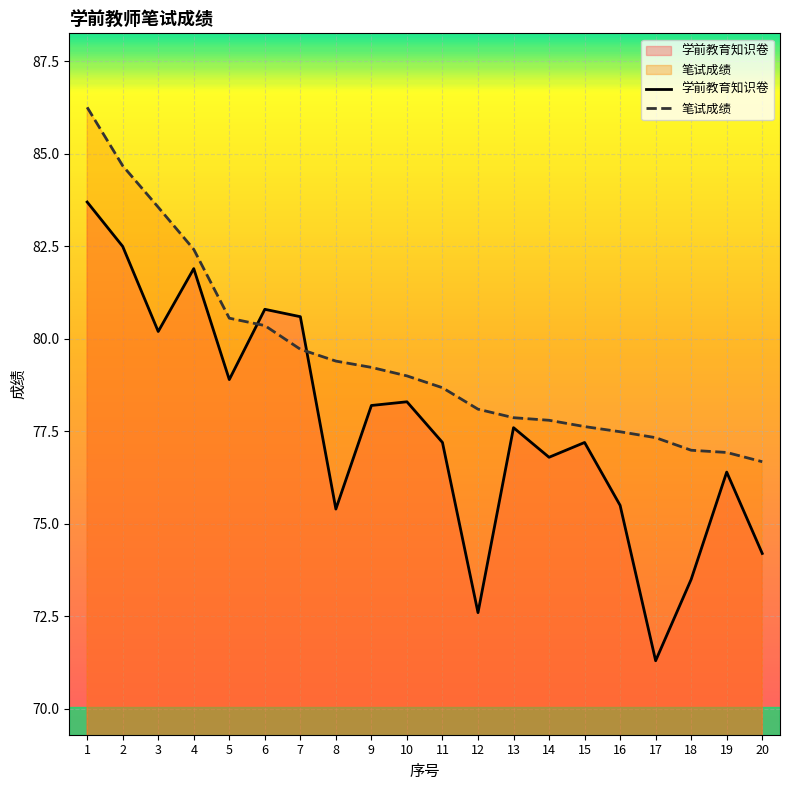

What is the value of the 笔试成绩 point at the 15th from the left?

77.6